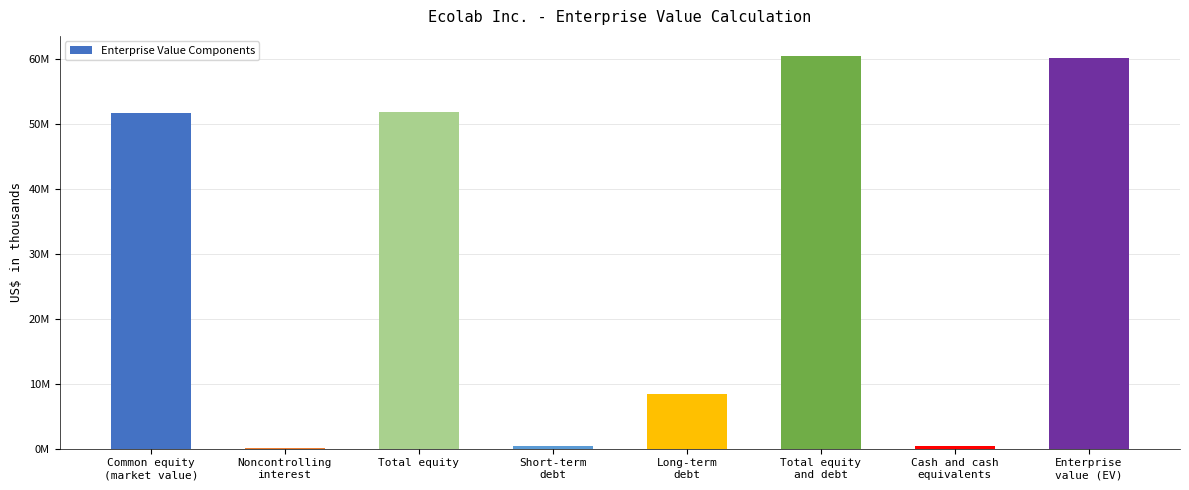

Rank the categories by value from lowest to highest.

Noncontrolling
interest, Cash and cash
equivalents, Short-term
debt, Long-term
debt, Common equity
(market value), Total equity, Enterprise
value (EV), Total equity
and debt